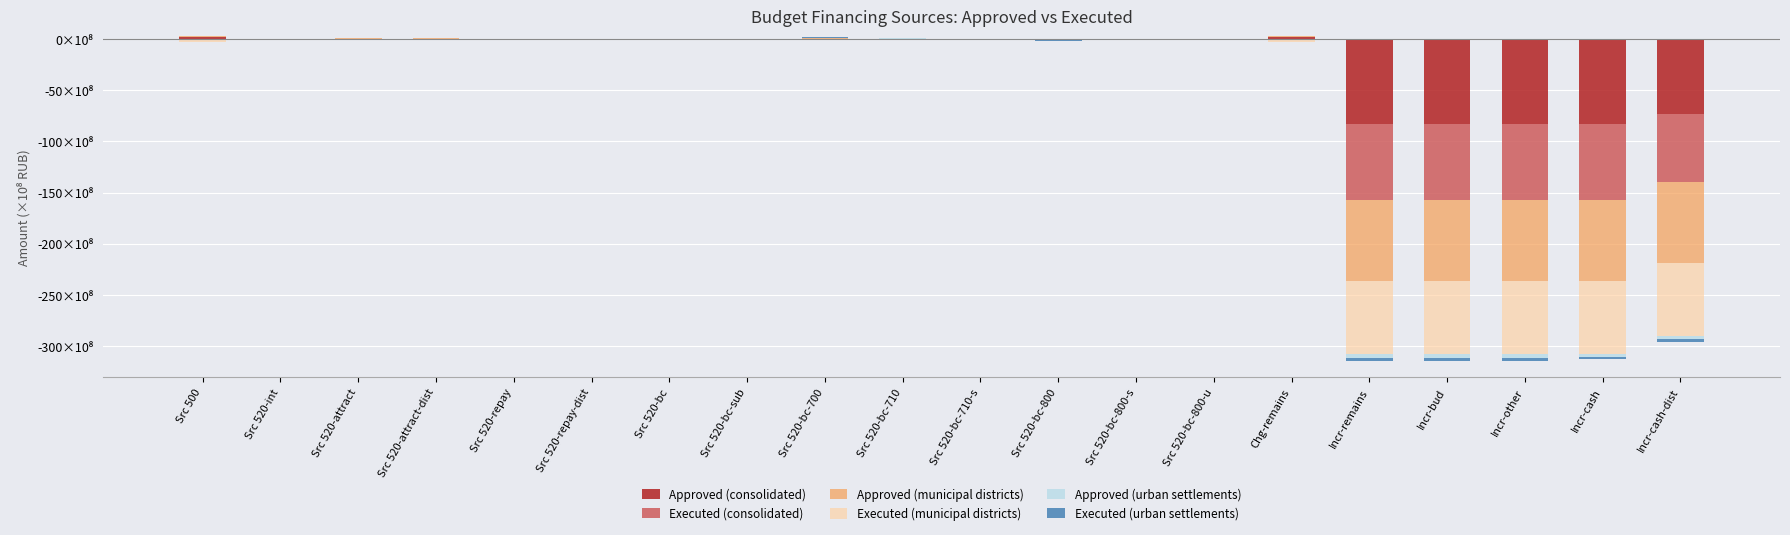

Which series has the widest spread of values?

Approved (consolidated)